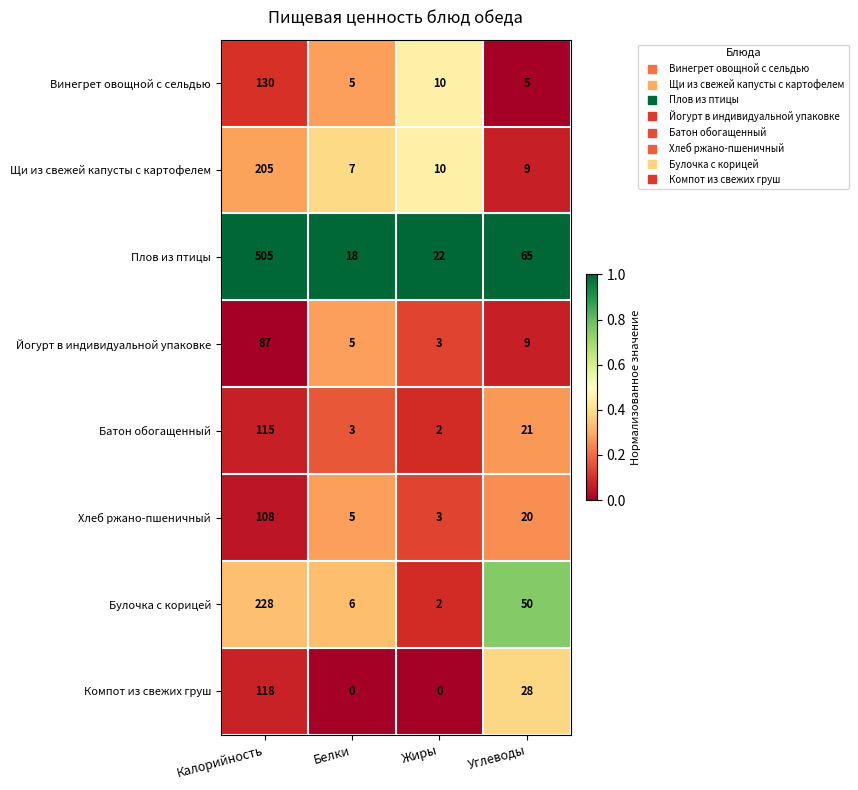

What is the difference between the Булочка с корицей values at Жиры and Углеводы?

48